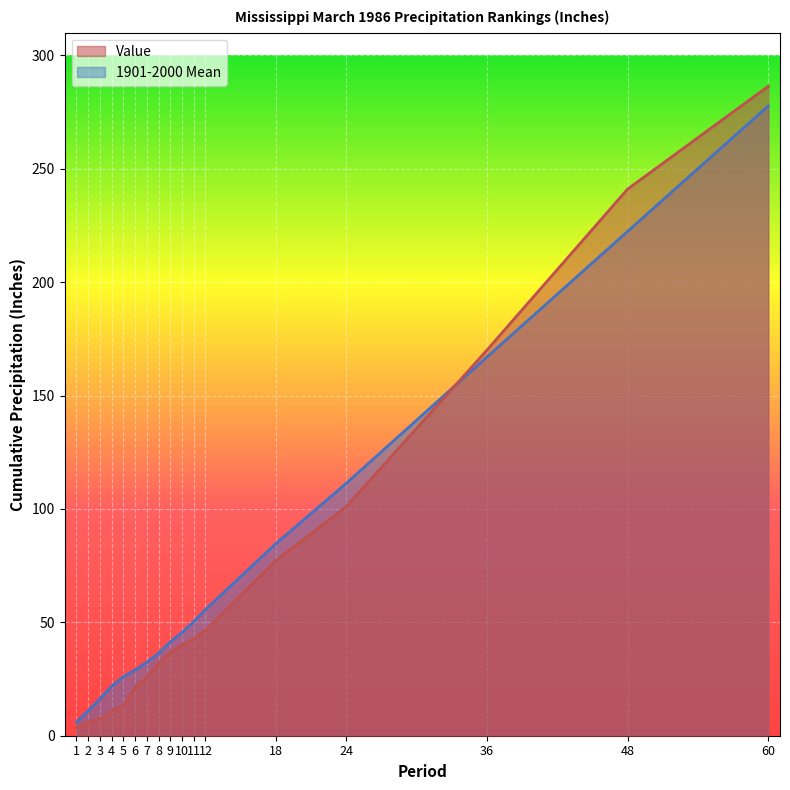

What is the average value of the 1901-2000 Mean series?

72.6